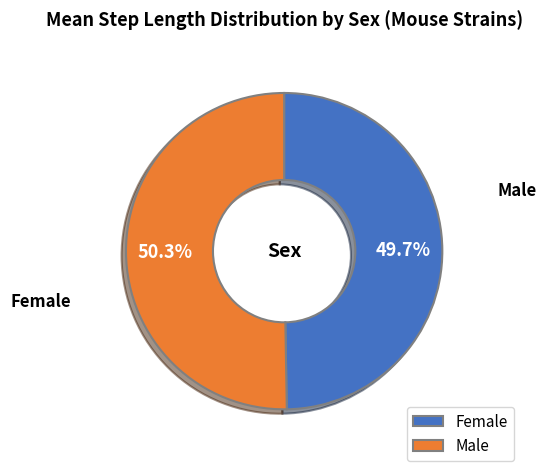

Does Male represent more than half of the total?

Yes